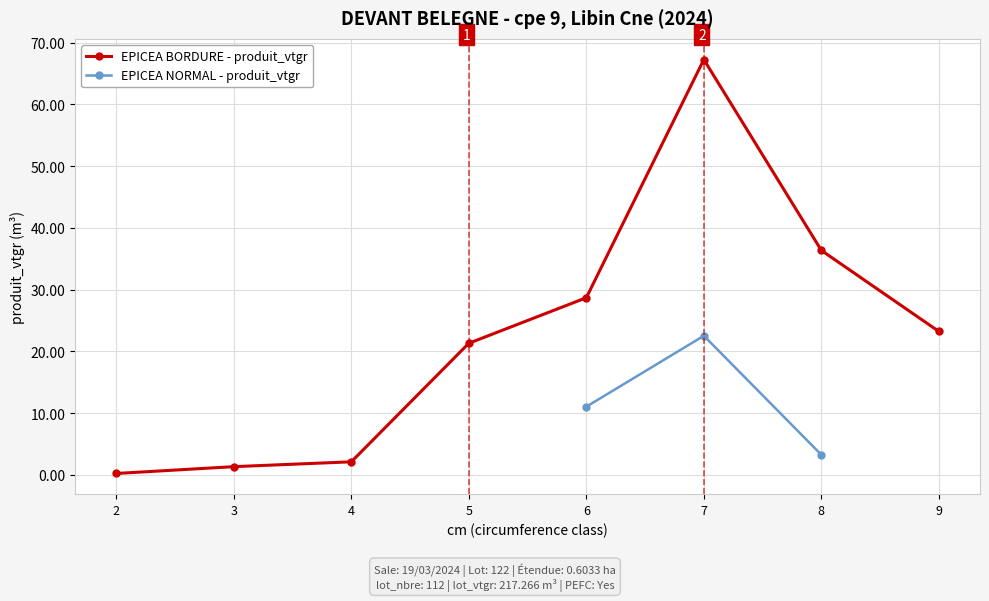

The value of produit_vtgr at 7 is 110.7. True or false?

False